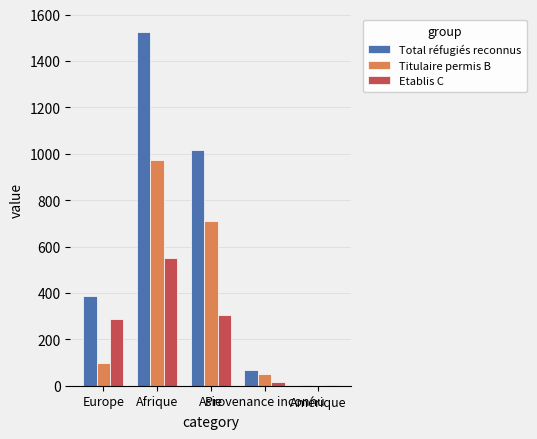

What value does the Etablis C series have at Europe?

287